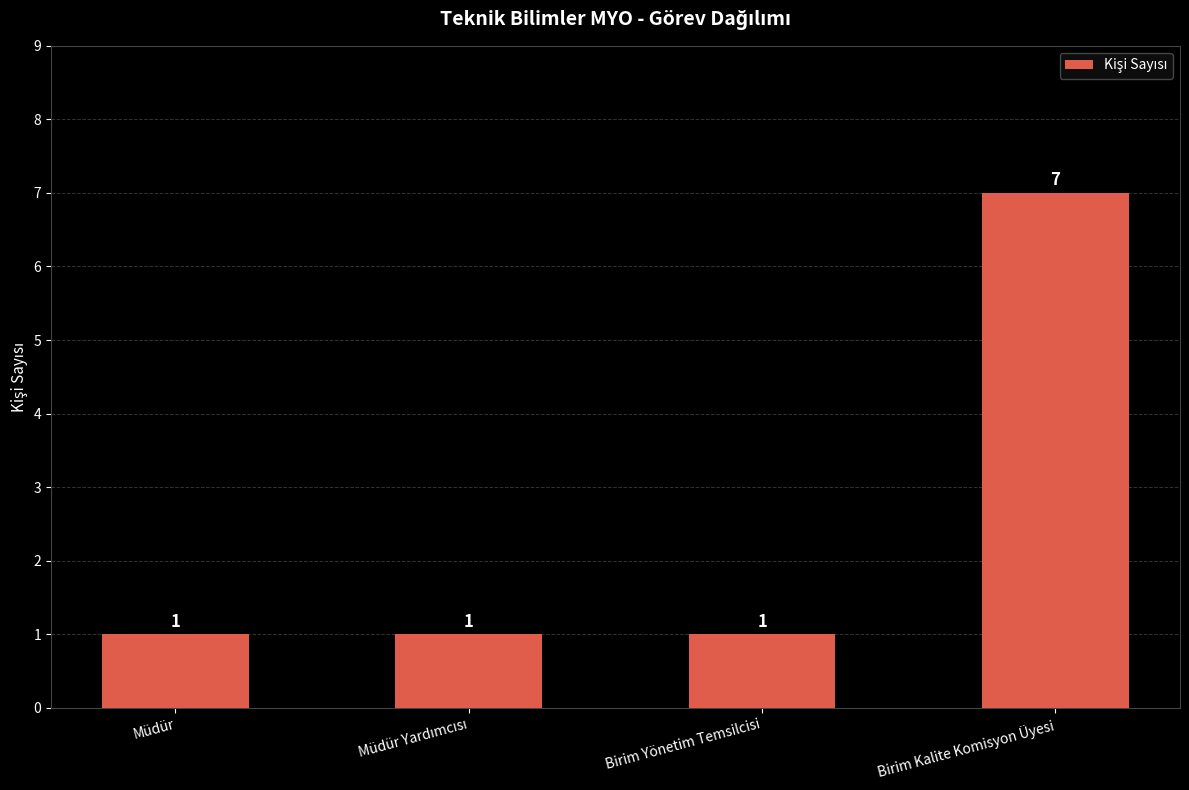

What position from the right is Birim Kalite Komisyon Üyesi?

1